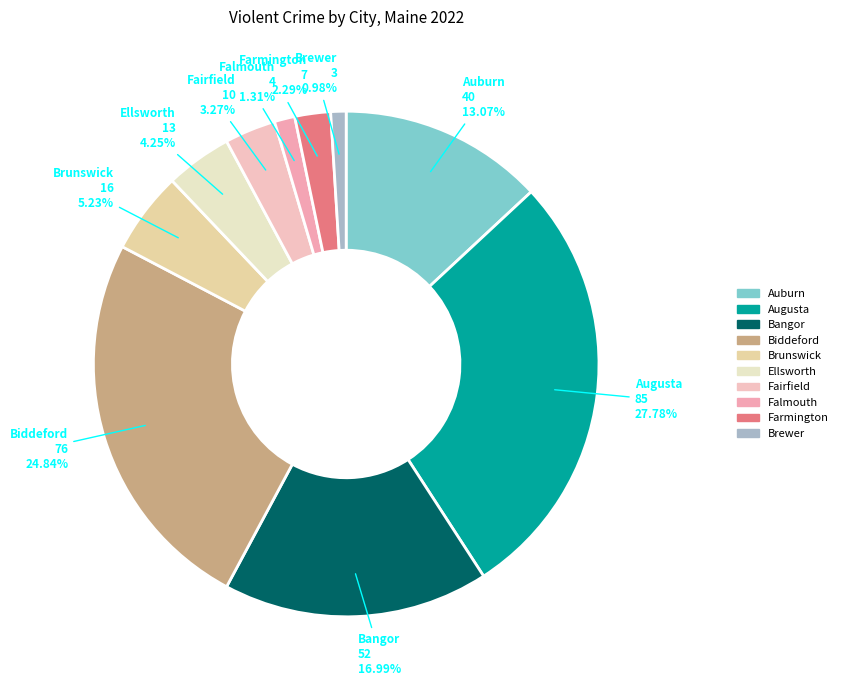

What portion of the pie excludes Brewer?

99.0%